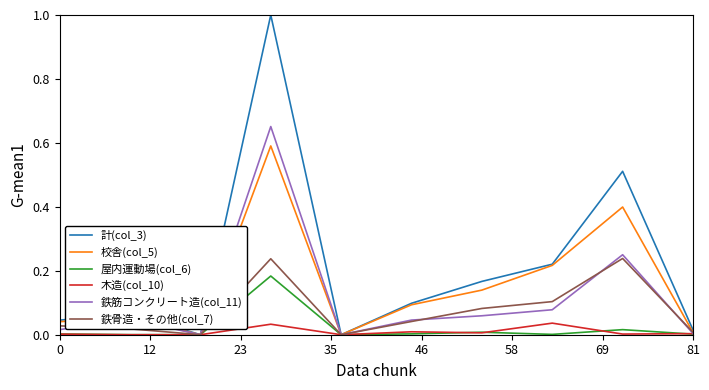

What is the sum of all 鉄骨造・その他(col_7) values?

0.8